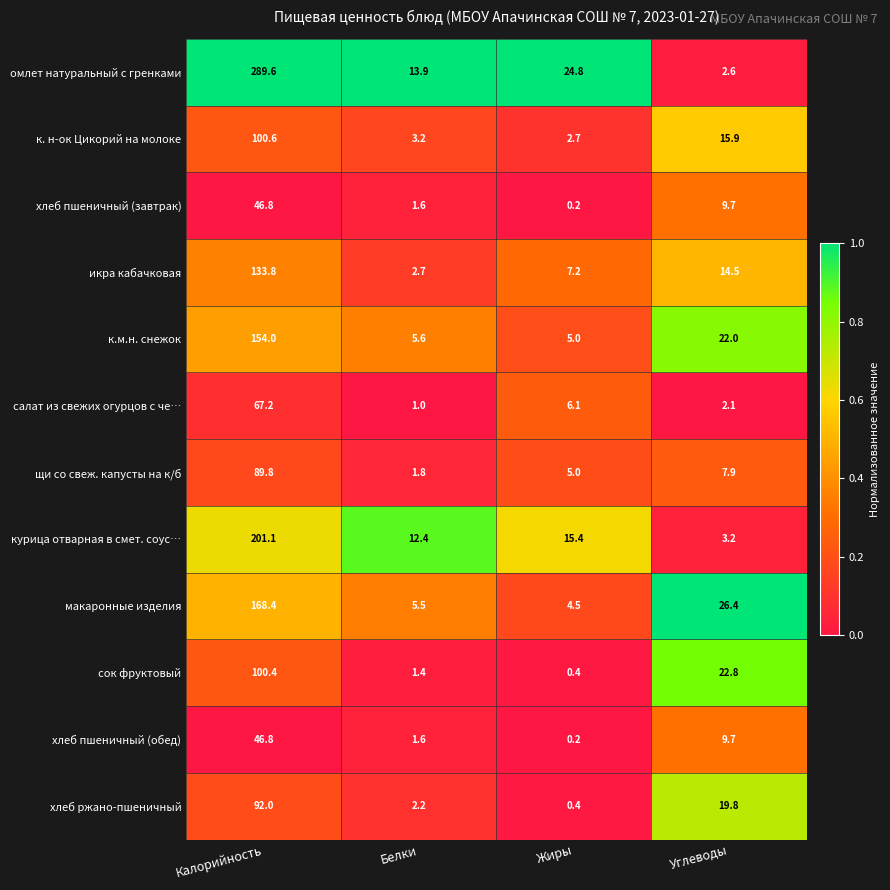

At which label does омлет натуральный с гренками first exceed 24?

Калорийность